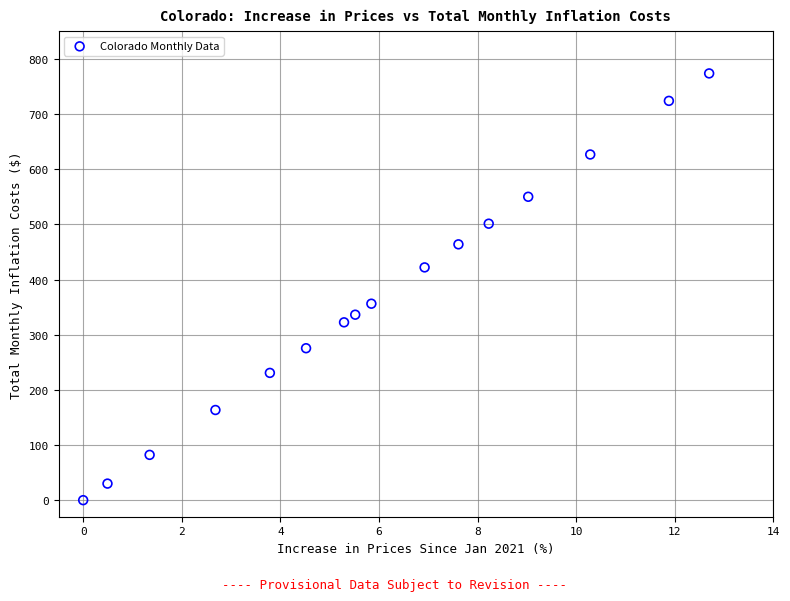

Count the number of points in this scatter plot.

16